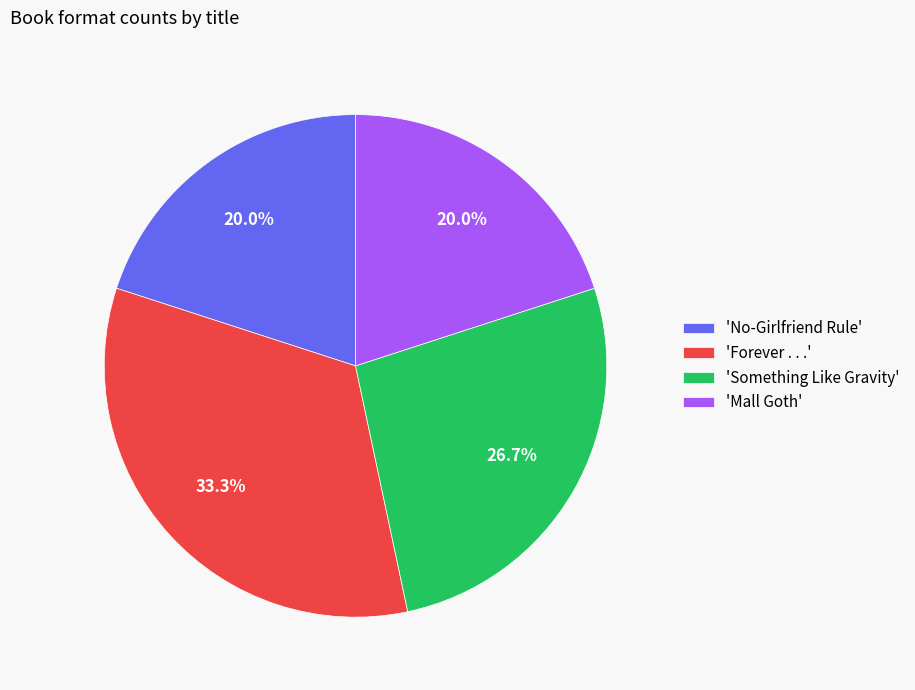

To the nearest percent, what is the difference between the largest and smallest slice percentages?

13%